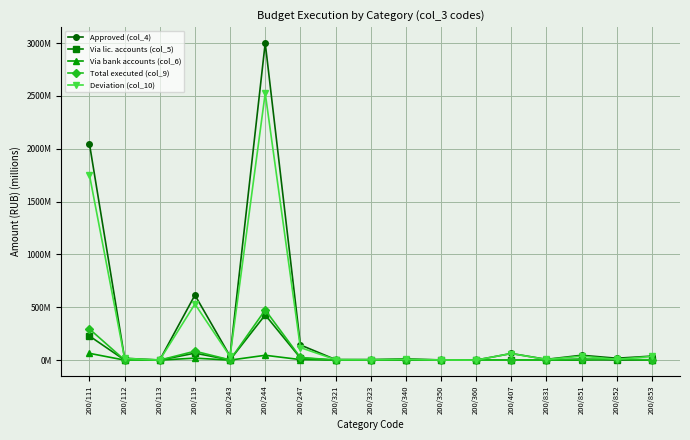

Is the value of Approved (col_4) at 200/853 greater than the value of Via lic. accounts (col_5) at 200/243?

Yes